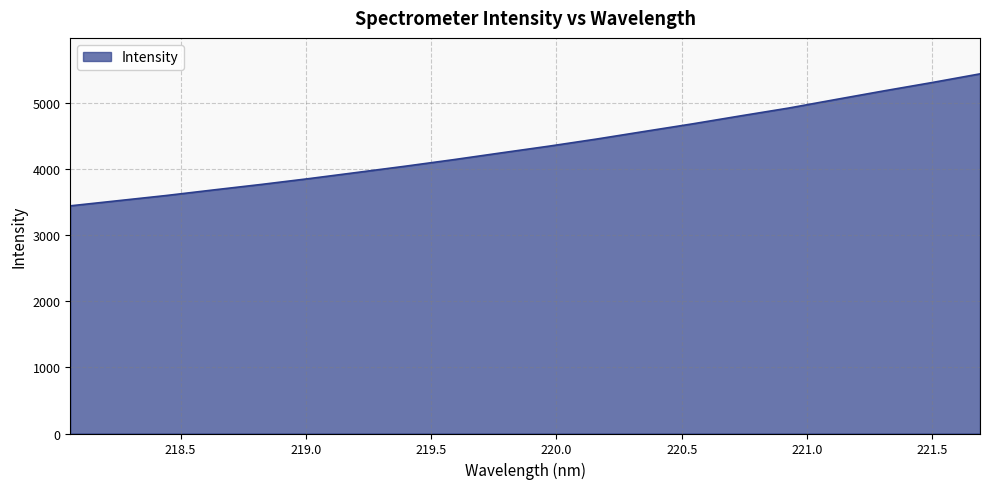

What is the difference between the maximum and minimum values?

1998.6